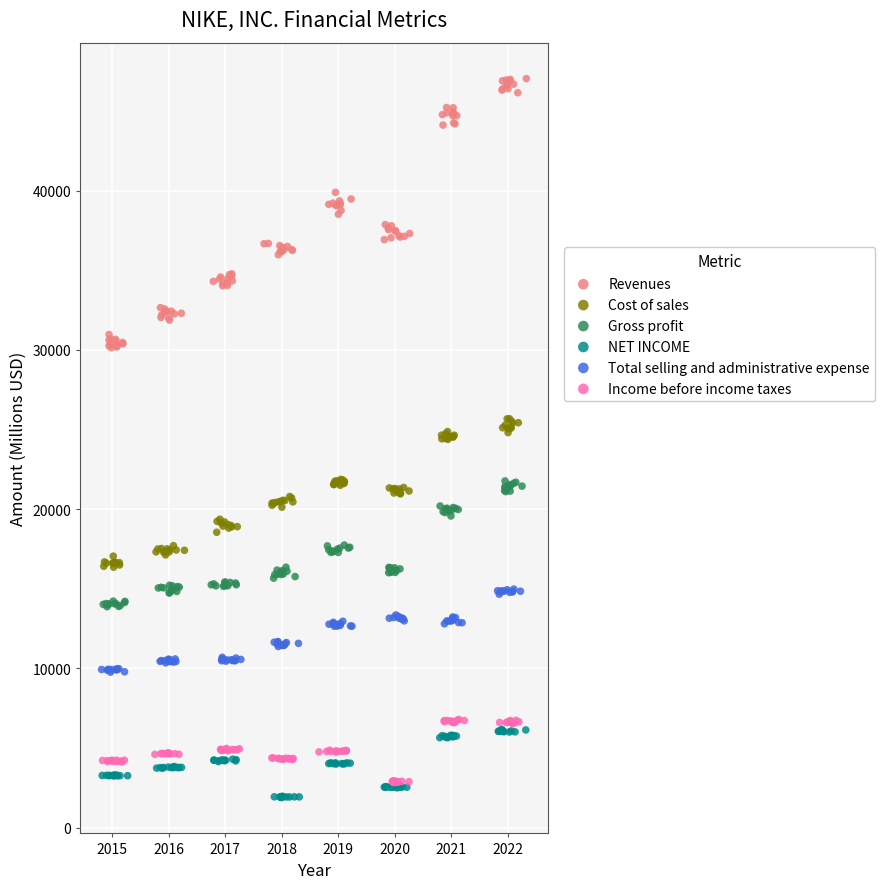

Which series has the widest spread of Y values?

Revenues